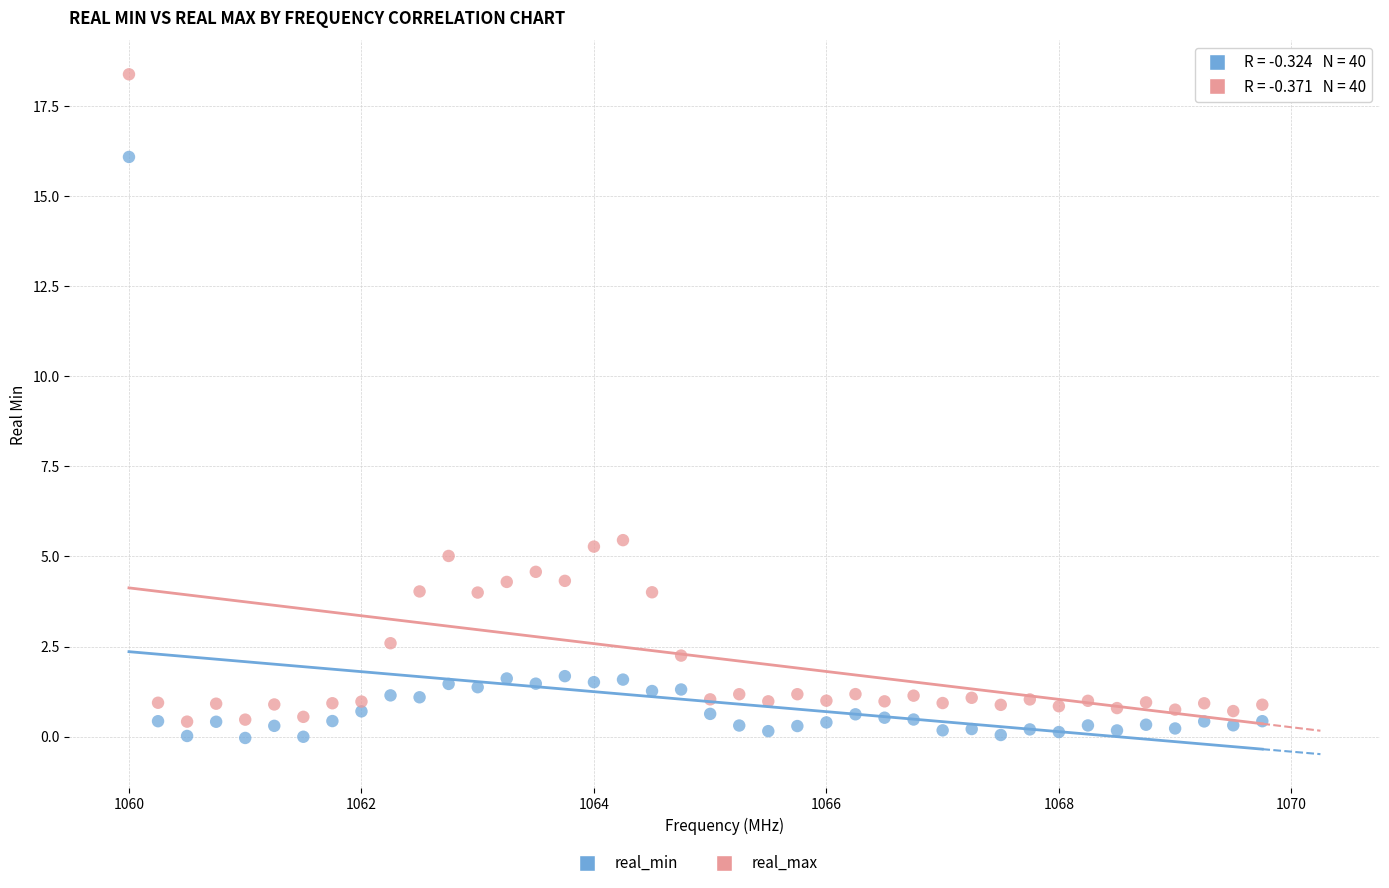

Which series reaches the maximum Y coordinate?

real_max